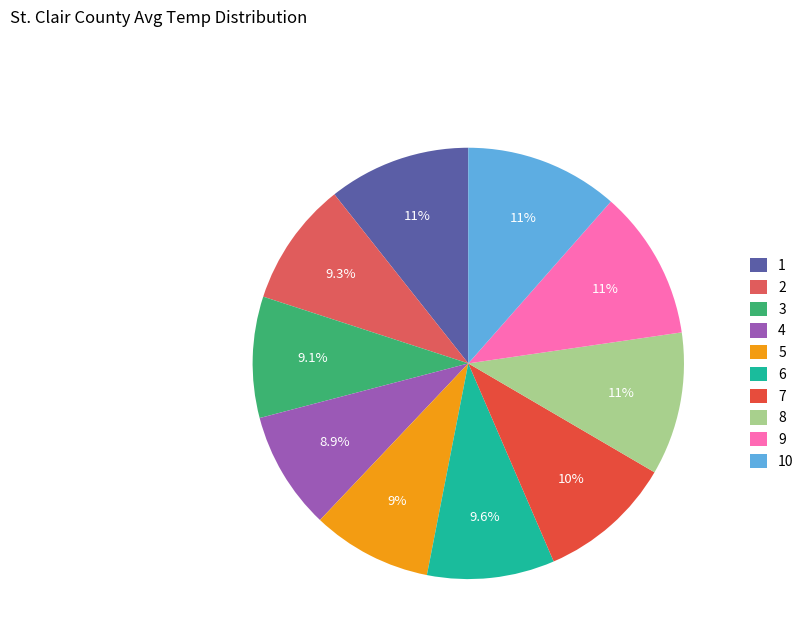

How much of the chart is everything except 10?

88.5%